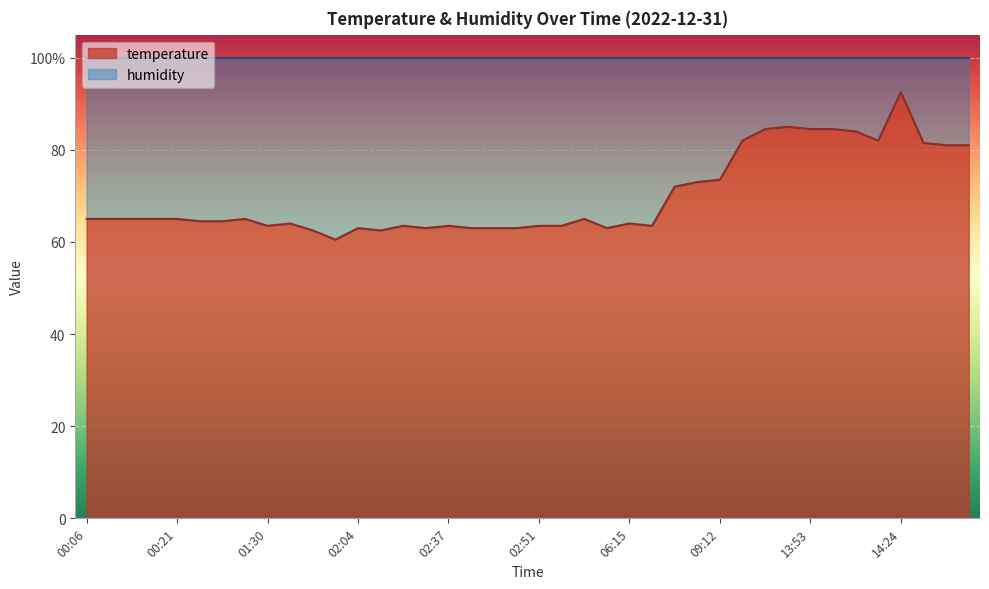

How many points are lower than both their immediate neighbors (excluding endpoints)?

7